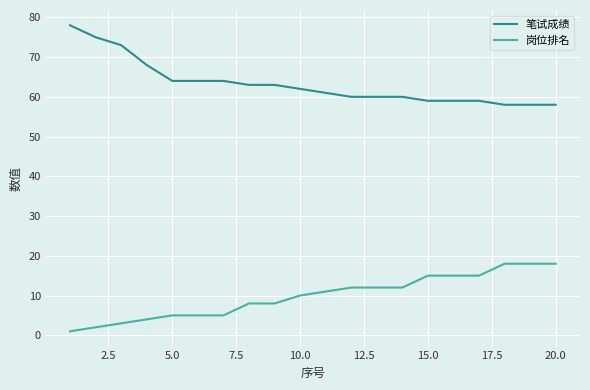

Which series has the largest range (max minus min)?

笔试成绩